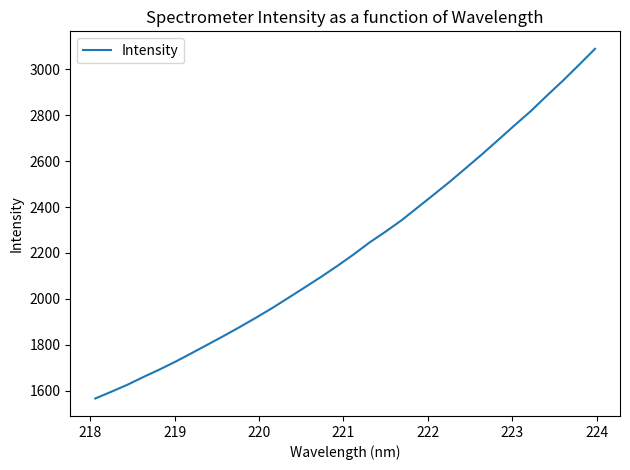

What is the smallest value displayed?

1565.9